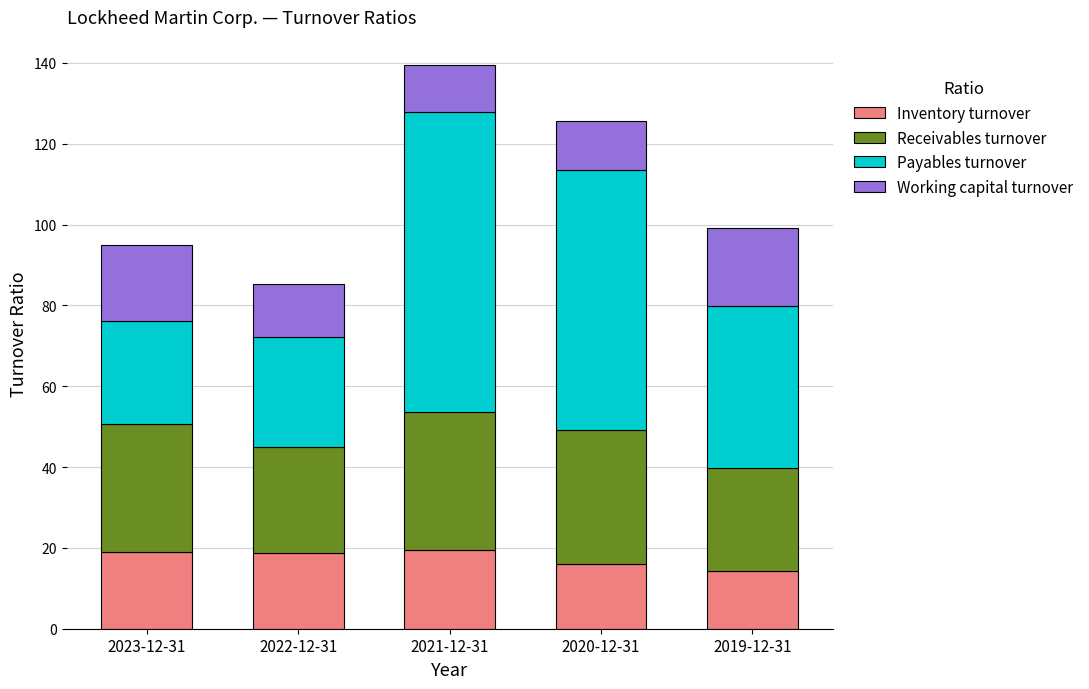

What is the minimum value for Inventory turnover?

14.2